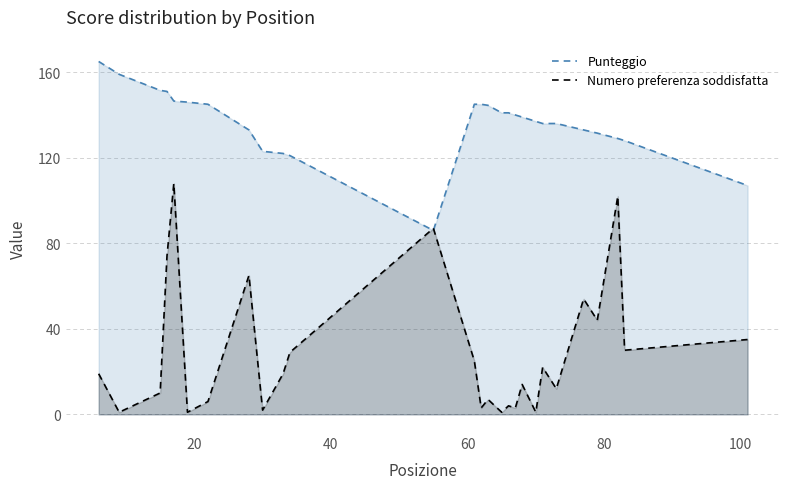

What is the maximum value shown in the chart?

165.0